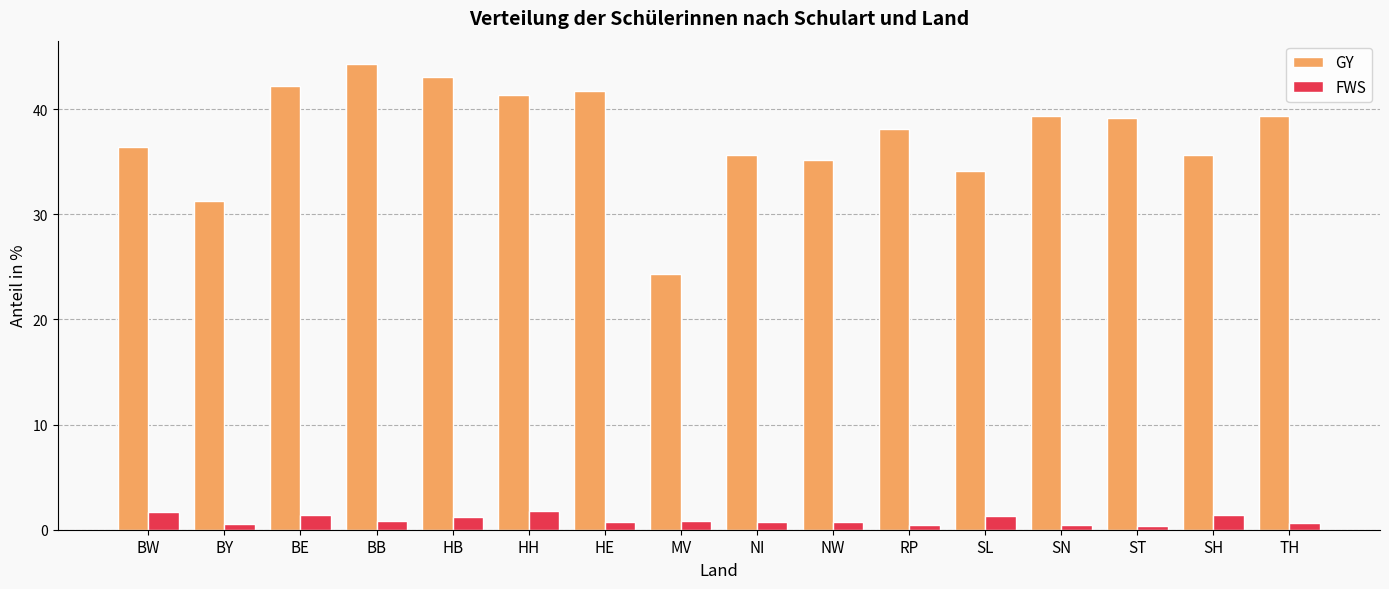

How many bars are there in total?

32